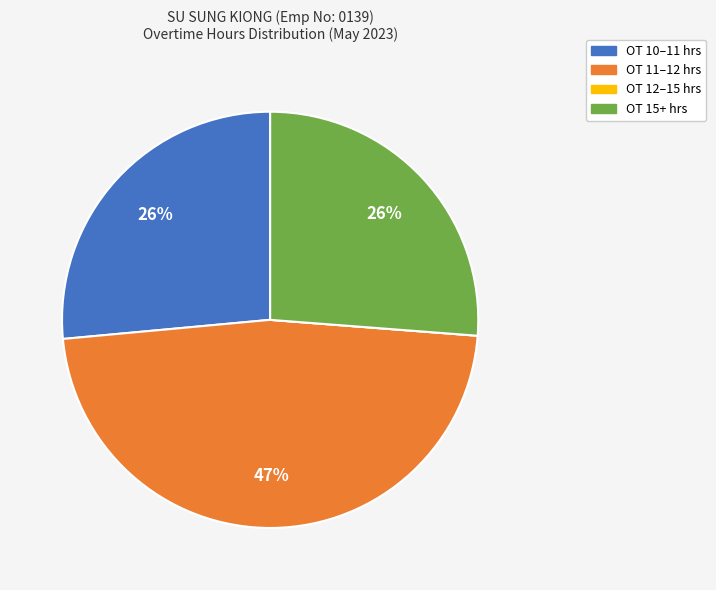

Is there any slice that represents more than half of the pie?

No